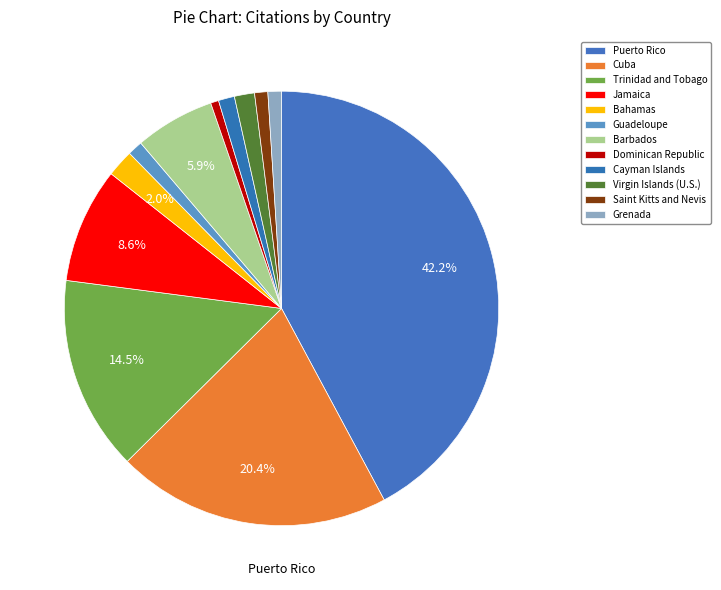

What percentage is NOT represented by Guadeloupe?

98.9%